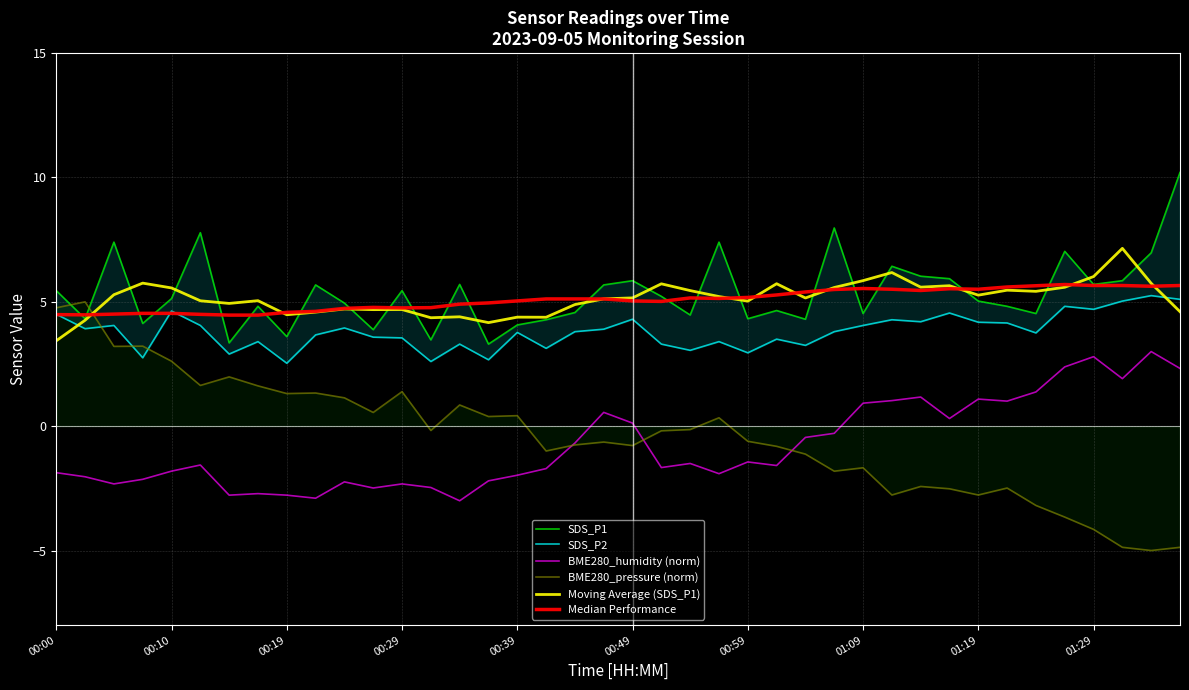

What is the highest value of the Moving Average (SDS_P1) series?

7.2